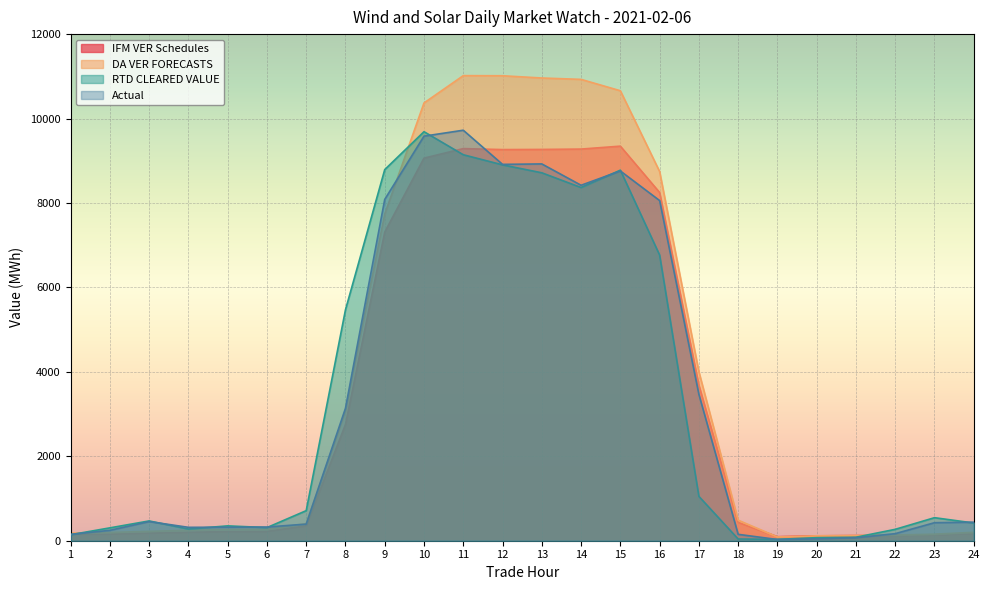

At which category is the sum across all series the highest?

11